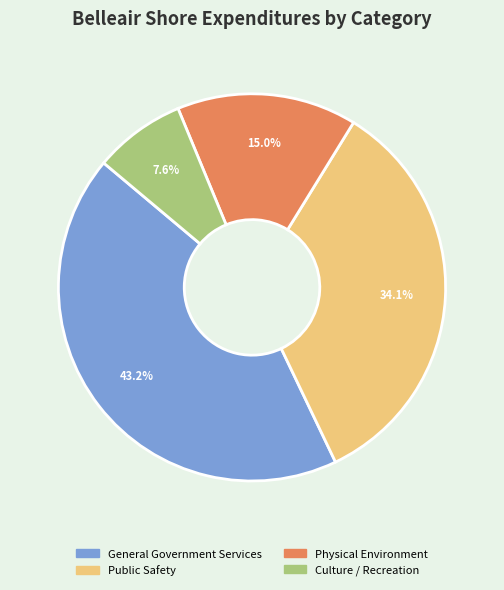

Rank the categories by value from highest to lowest.

General Government Services, Public Safety, Physical Environment, Culture / Recreation